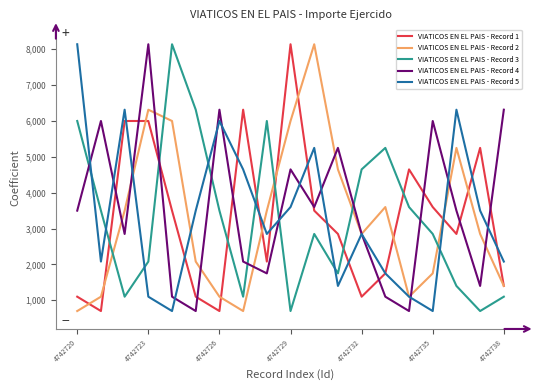

In VIATICOS EN EL PAIS - Record 4, how many points are lower than both neighbors (excluding endpoints)?

6